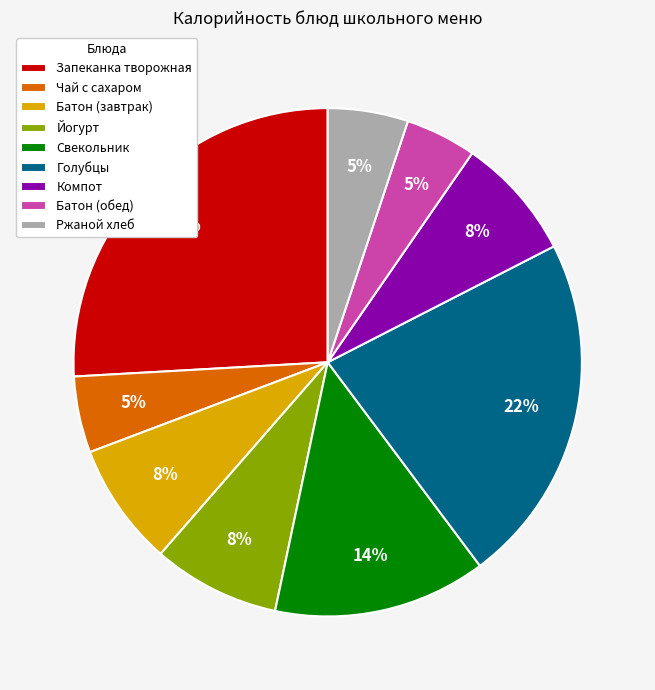

Combined, do Свекольник and Ржаной хлеб account for over 50%?

No